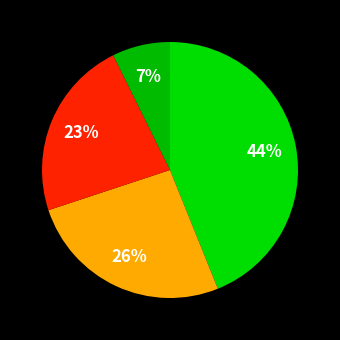

Count the number of slices in the pie.

4